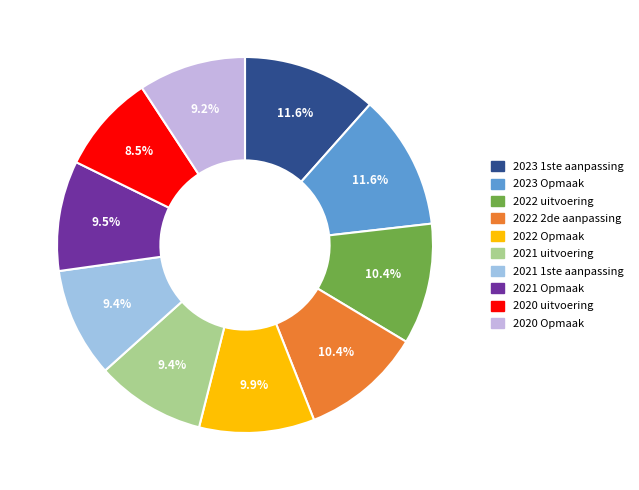

Approximately how many times larger is the value at 2022 2de aanpassing compared to 2023 1ste aanpassing?

0.9